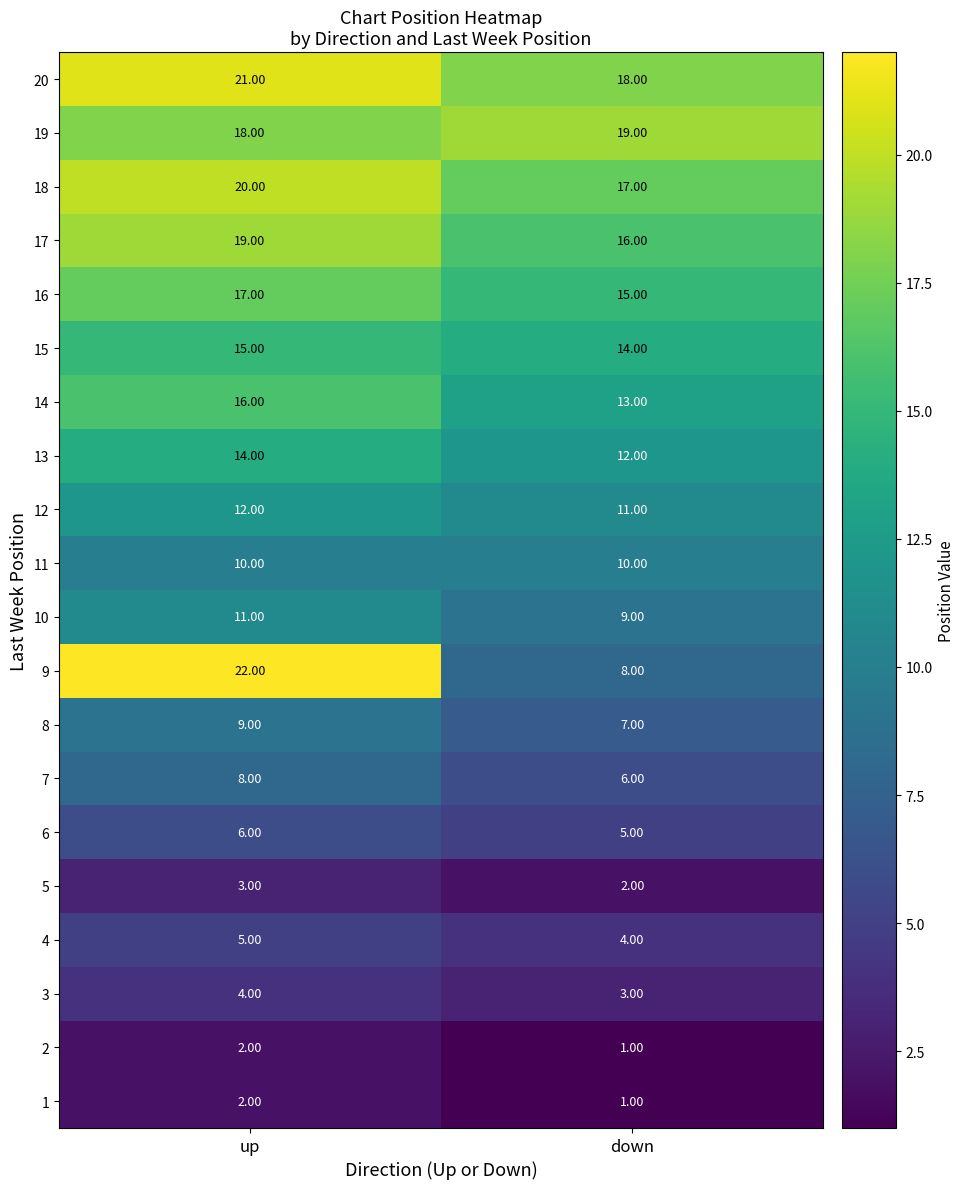

What is the difference between the maximum and minimum values in the 18 series?

3